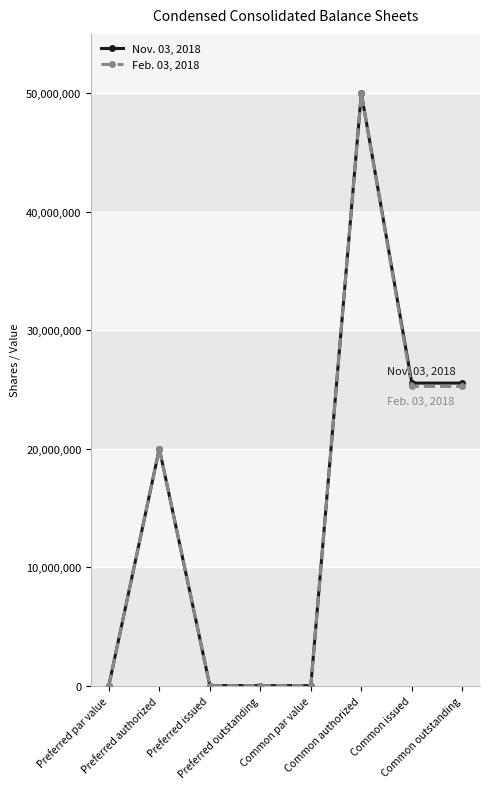

How many lines are shown in the chart?

2